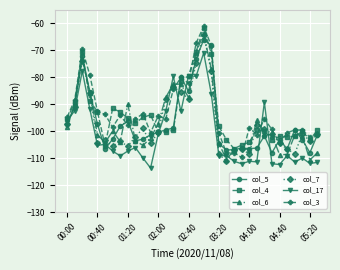

What is the value of the col_17 point at the 22nd from the left?

-109.0